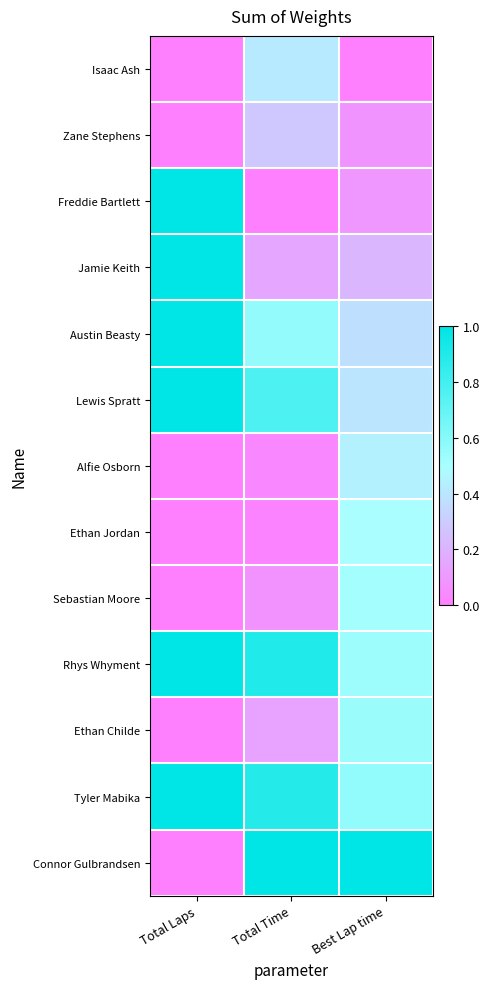

At how many categories does at least one series exceed 0?

3